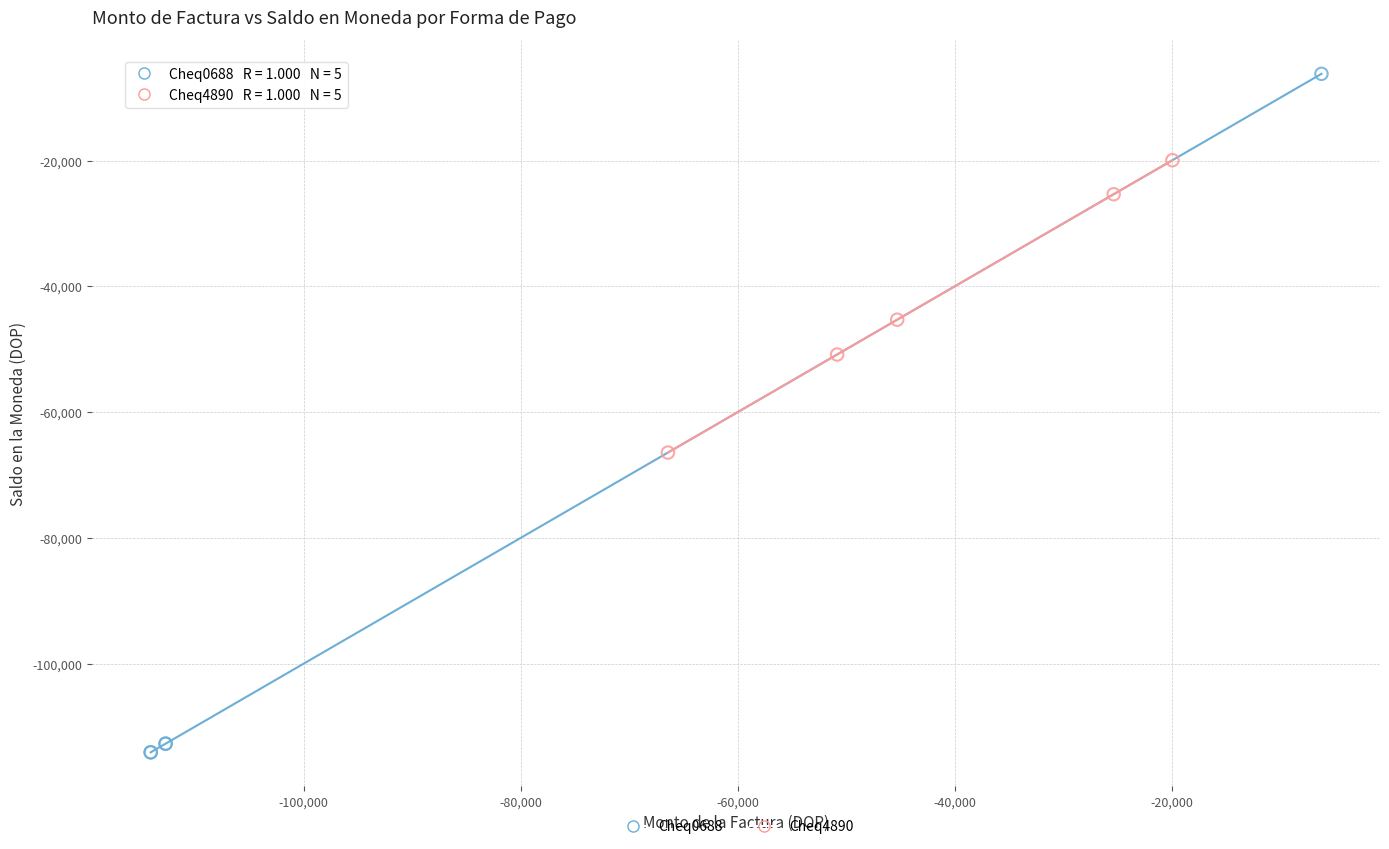

Which series contains the highest Y value?

Cheq0688